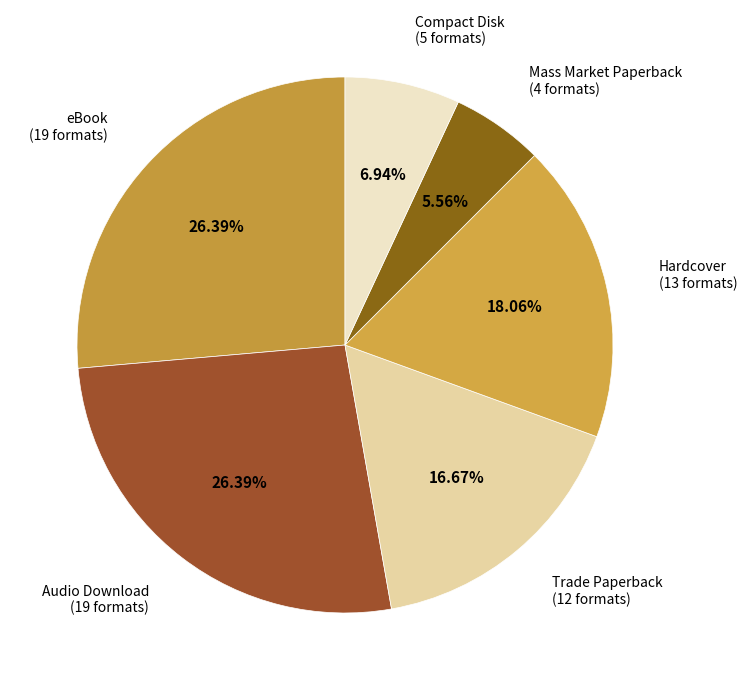

To the nearest percent, what is the difference between the largest and smallest slice percentages?

21%